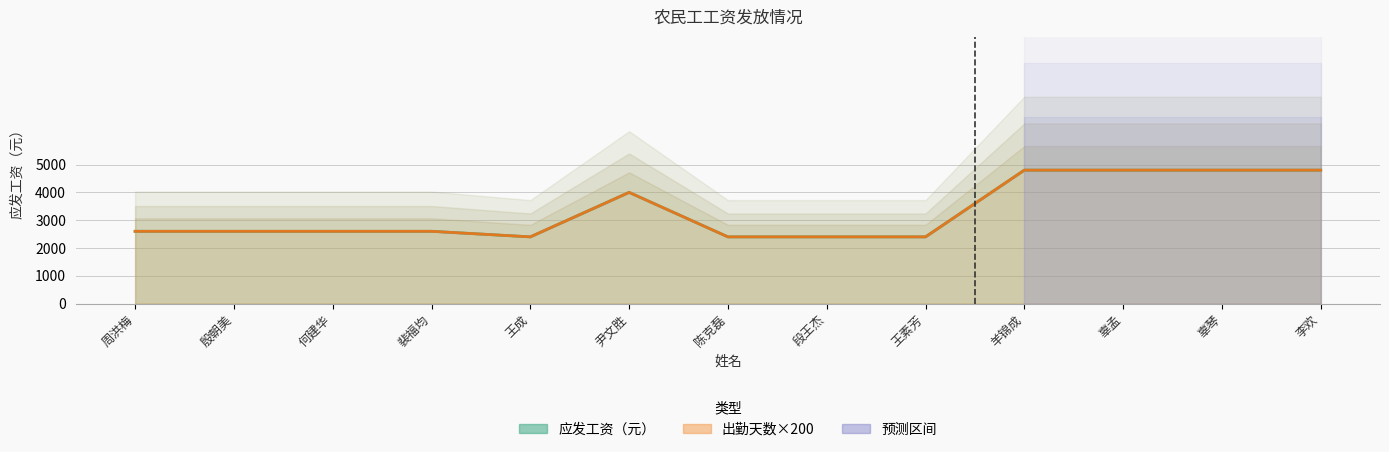

What is the highest value of the 出勤天数 series?

4800